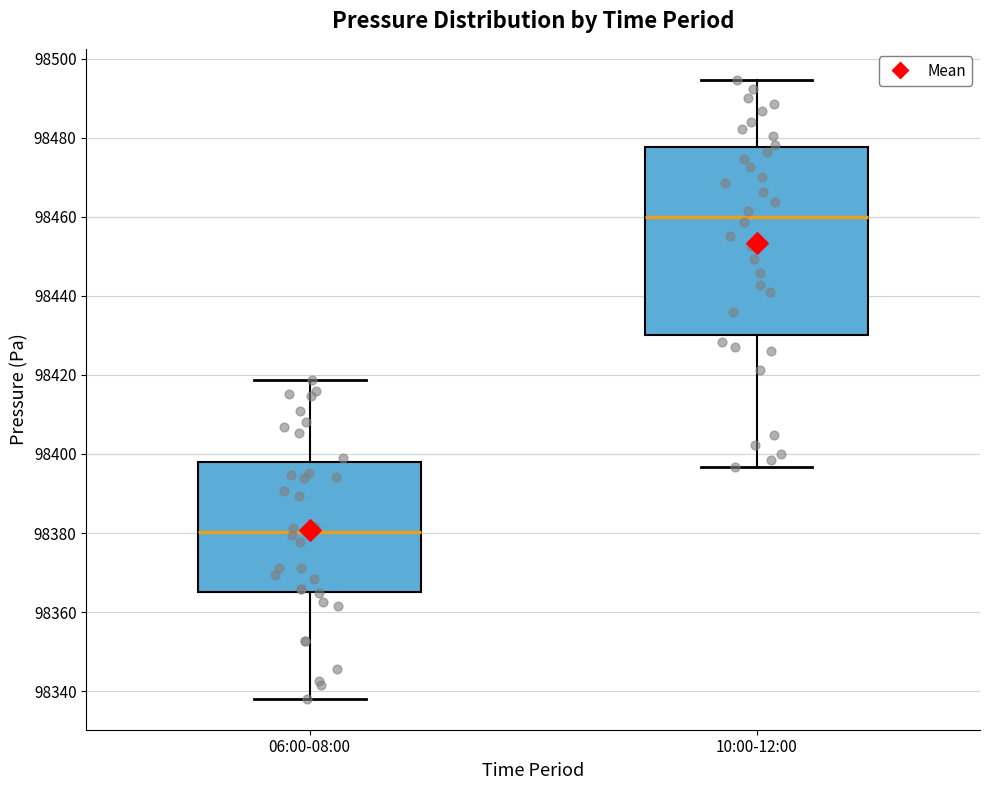

Reading left to right, transcribe this box plot: for each box, give where its median line is, the range the box spans, and where its two whiskers end, as read against the y-axis. The values are not printed on the chart, so give them approximately, as read against the axis.

06:00-08:00: median 98380, box 98366 to 98398, whiskers 98338 to 98418
10:00-12:00: median 98460, box 98430 to 98478, whiskers 98396 to 98494